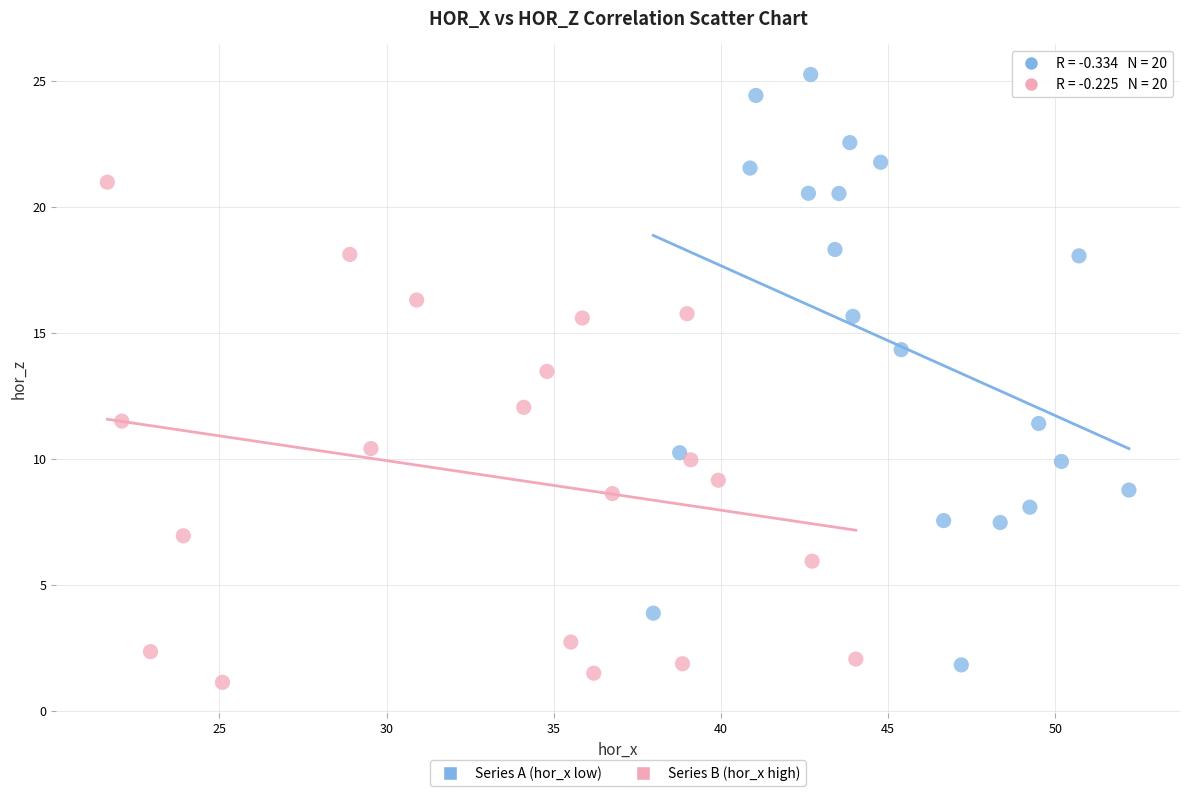

Which series has the largest Y range (max minus min)?

Series A (hor_x low)